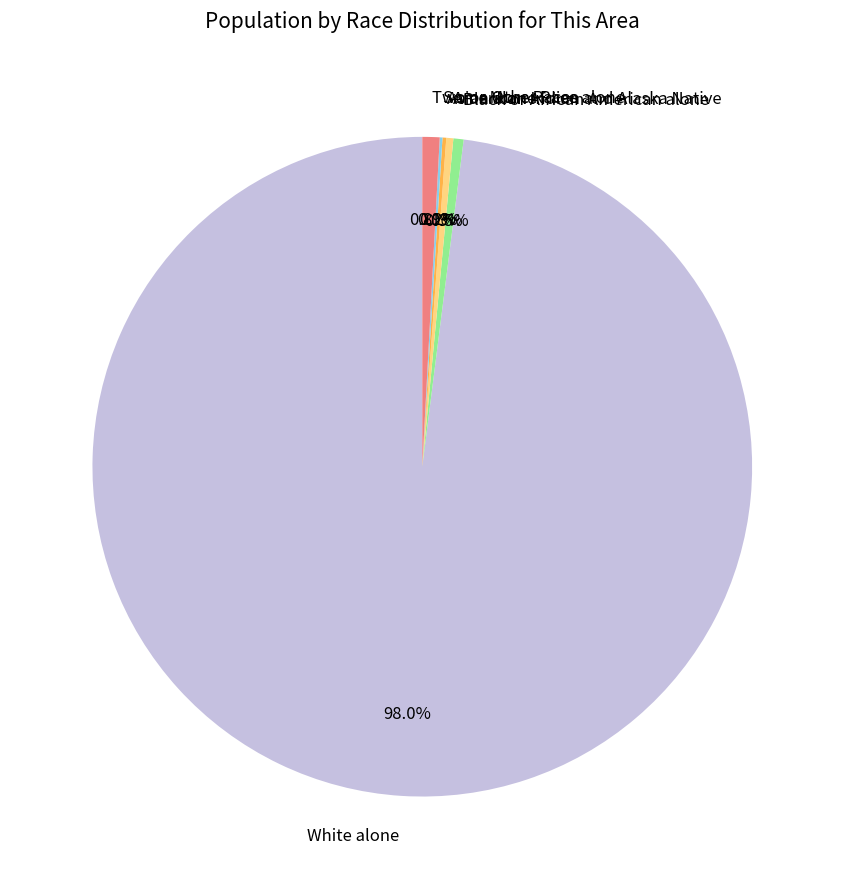

What percentage do Black or African American alone and Two or More Races together represent?

1.3%